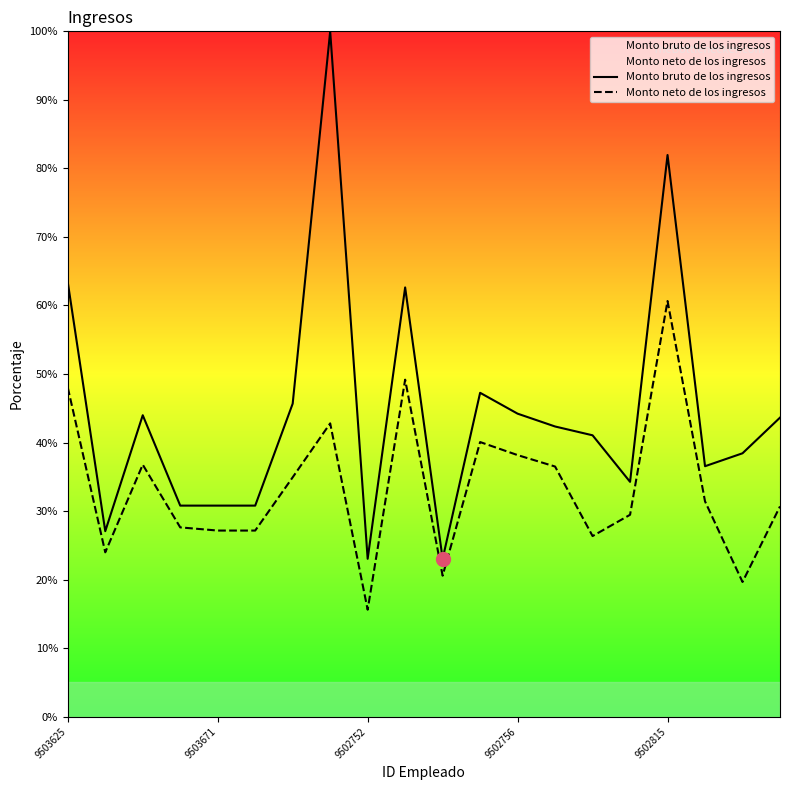

Which label corresponds to the largest value in the chart?

7